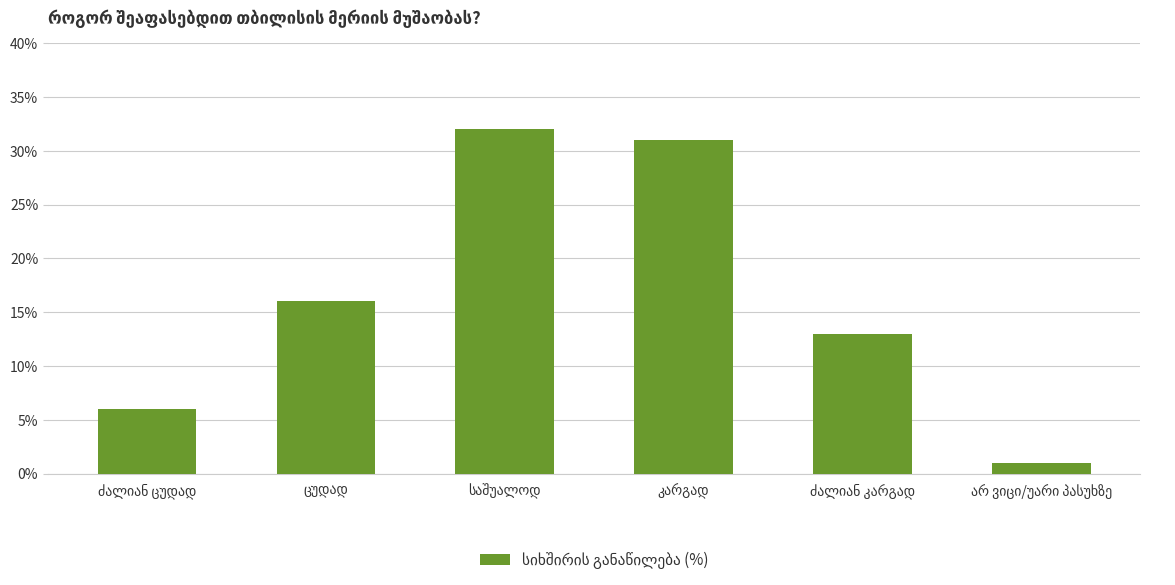

What is the maximum value shown in the chart?

32